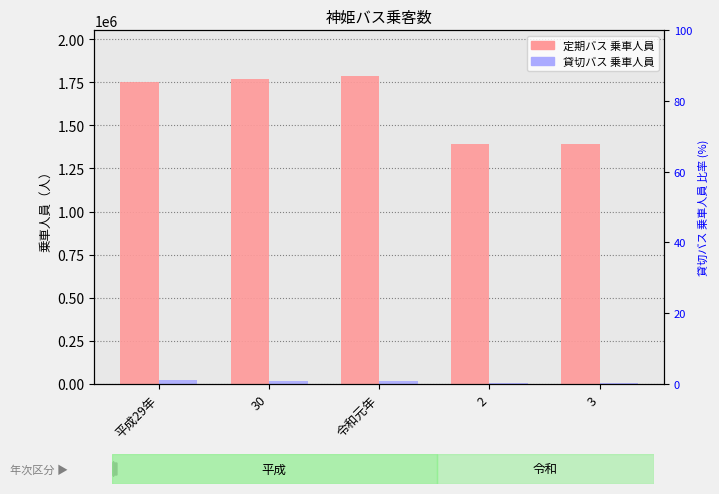

The value of 定期バス 乗車人員 at 令和元年 is 454197. True or false?

False